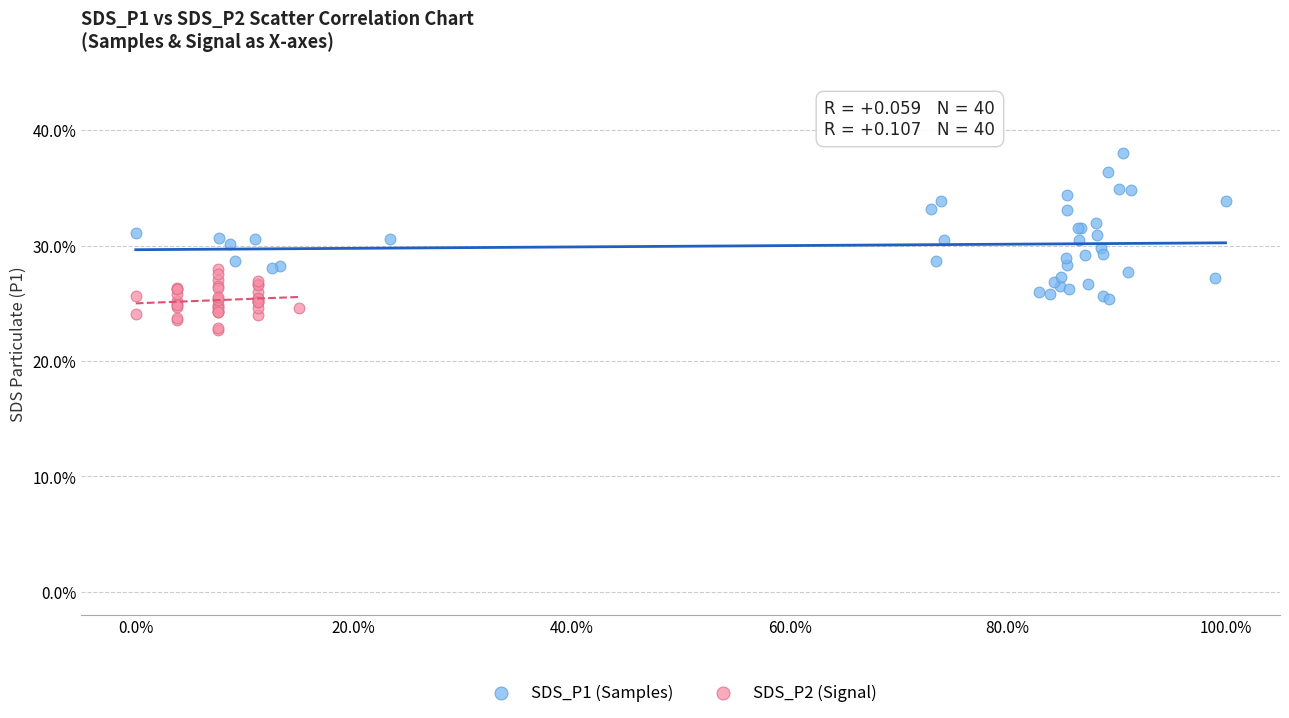

Which series contains the lowest Y value?

SDS_P2 (Signal)